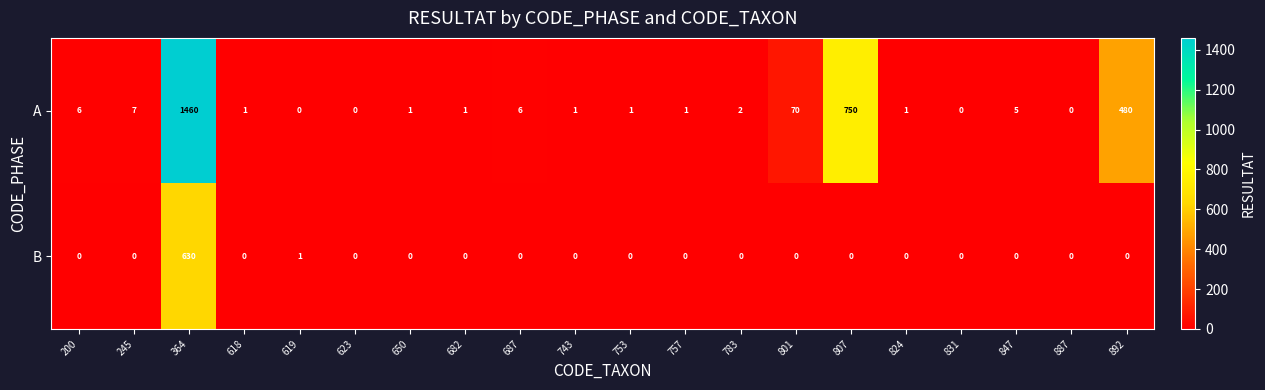

How many distinct data groups are displayed?

2